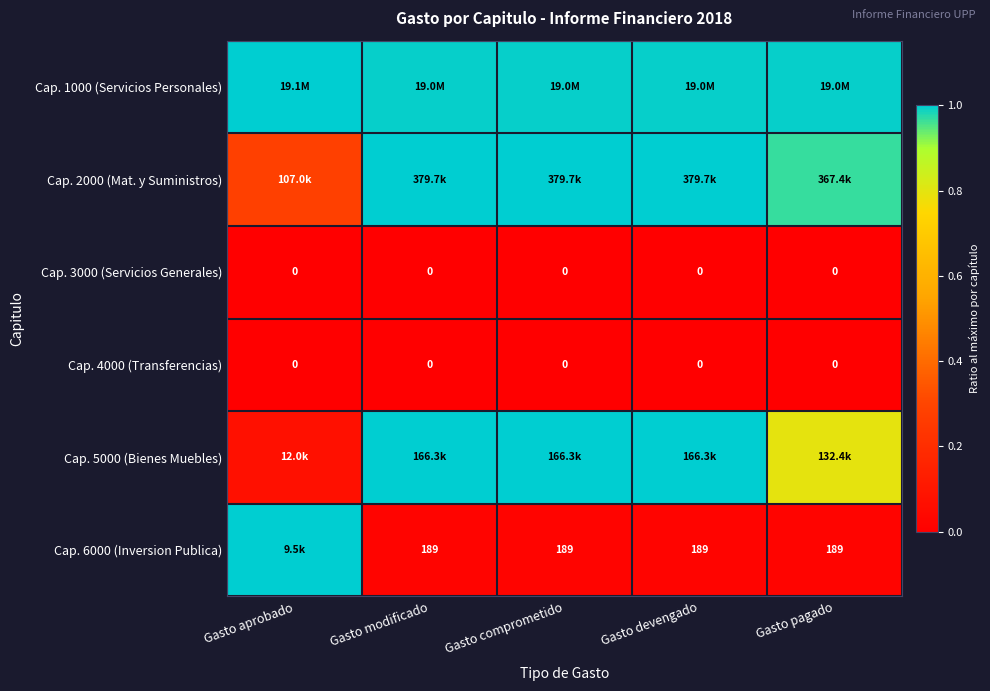

Is the value of Cap. 6000 (Inversion Publica) at Gasto devengado greater than the value of Cap. 4000 (Transferencias) at Gasto comprometido?

Yes